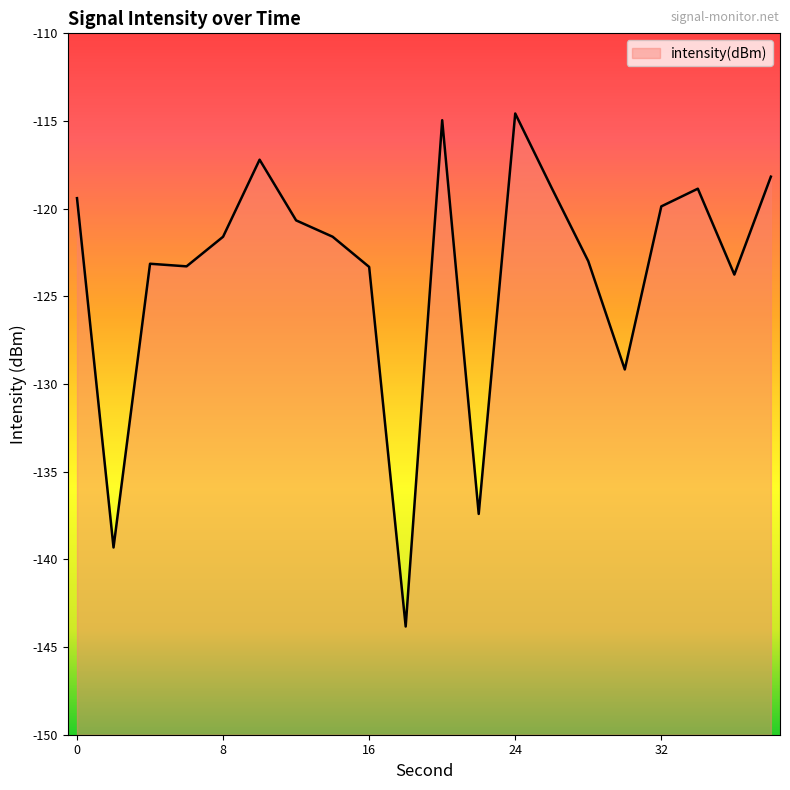

Rank the categories by value from highest to lowest.

24, 20, 10, 38, 26, 34, 0, 32, 12, 14, 8, 28, 4, 6, 16, 36, 30, 22, 2, 18